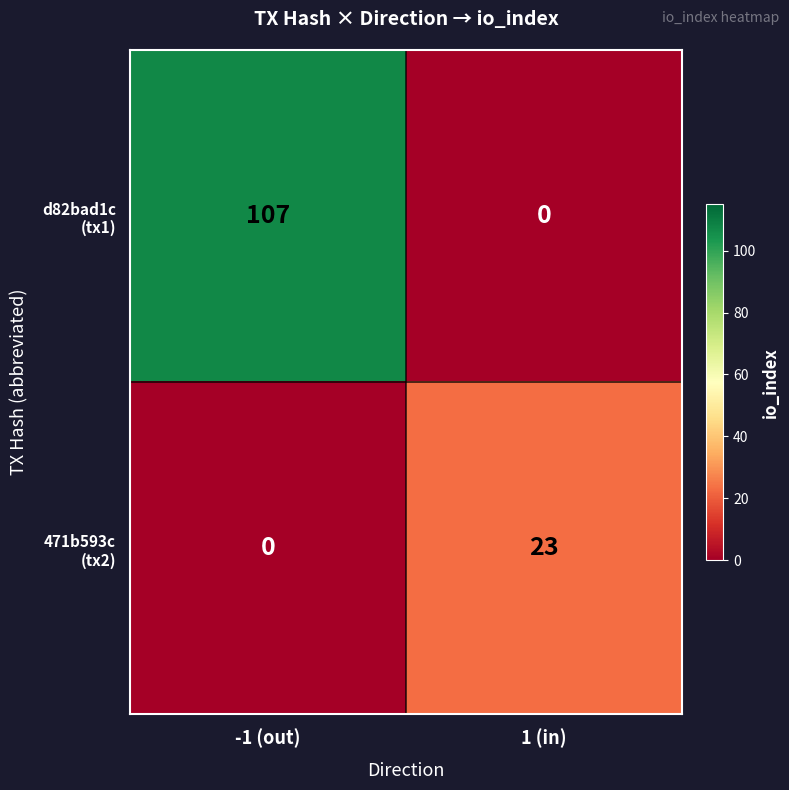

What is the spread (max minus min) of values at -1 (out)?

107